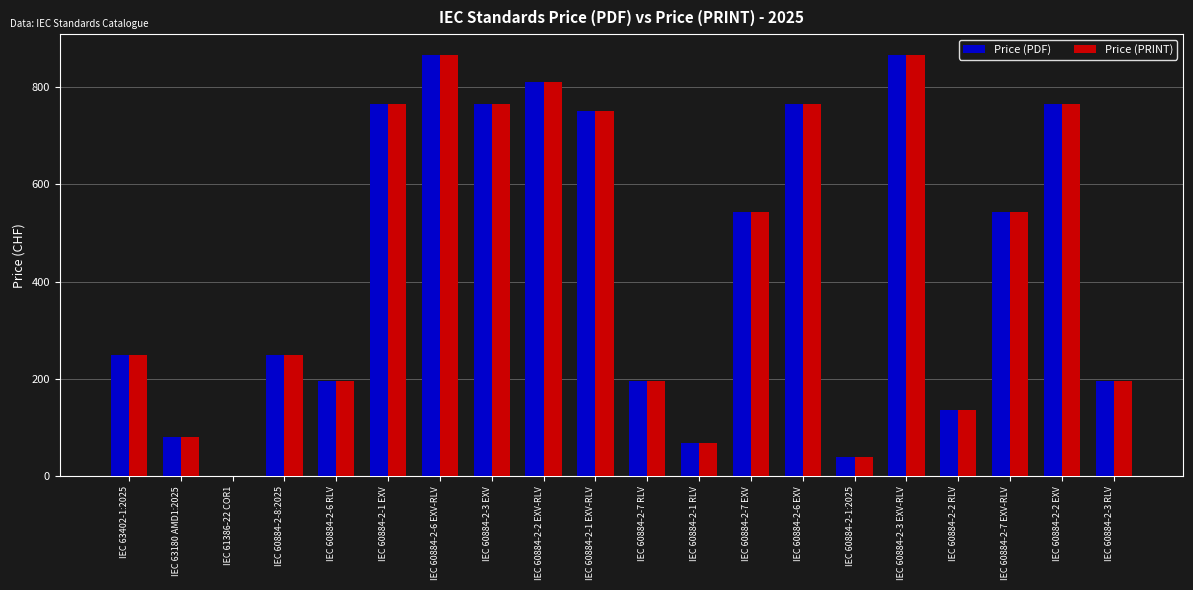

What is the highest value of the Price (PRINT) series?

865